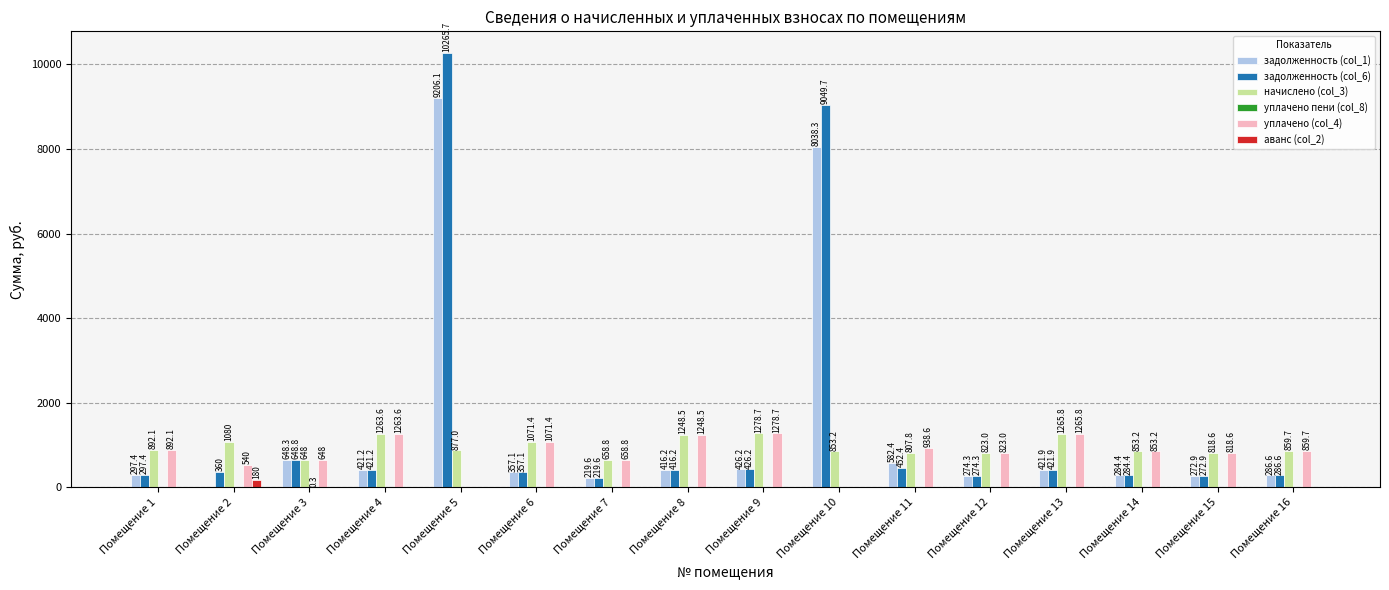

Which category has the highest value in the задолженность (col_6) series?

Помещение 5